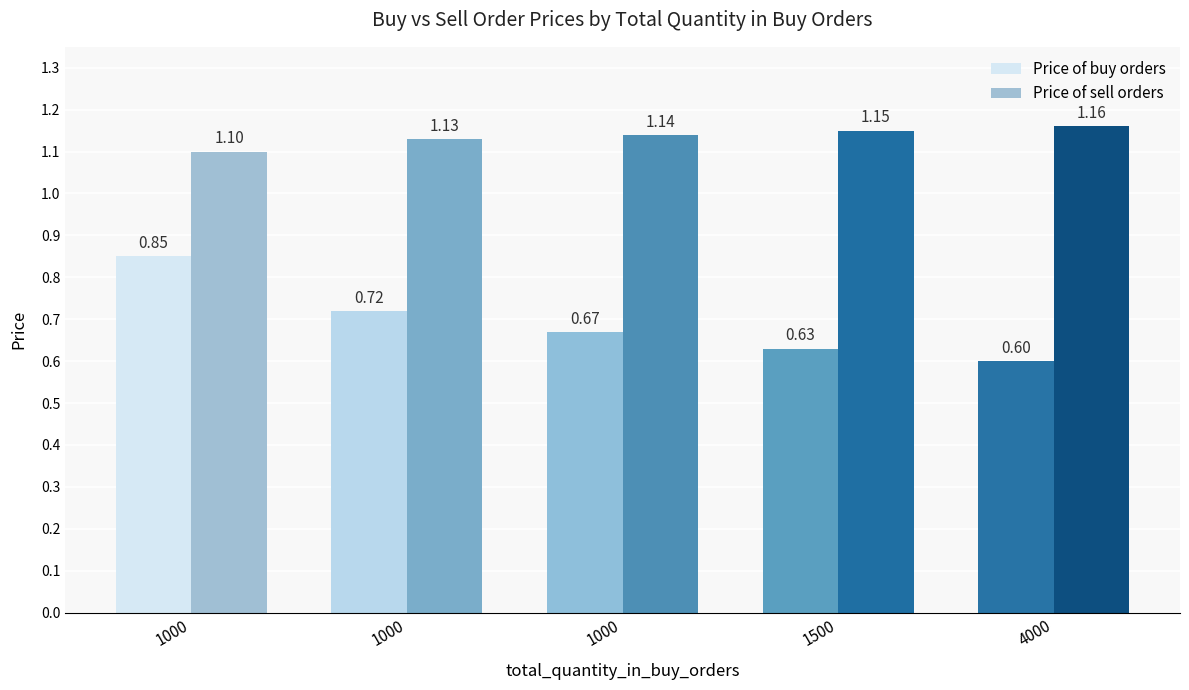

Does the chart contain any negative values?

No